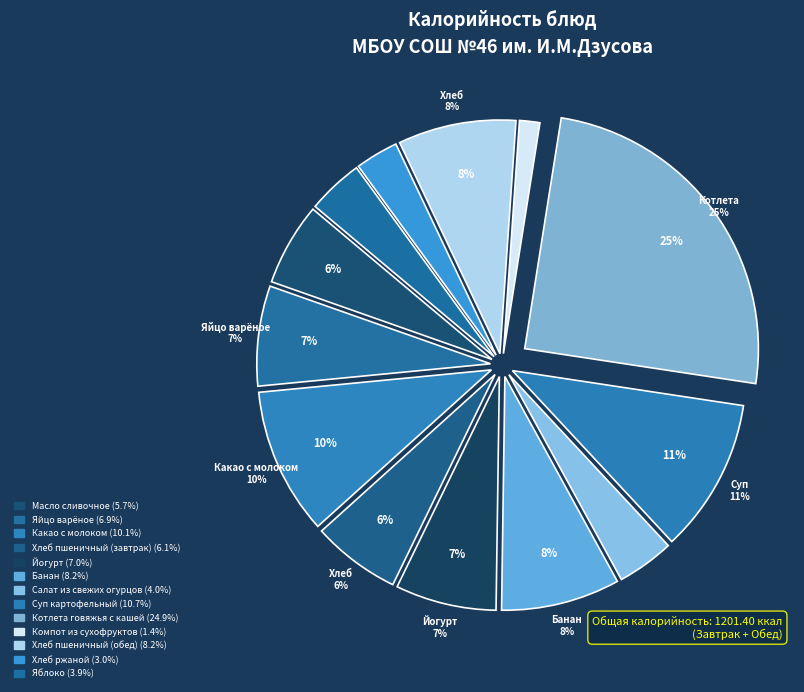

How many segments does this pie chart have?

13